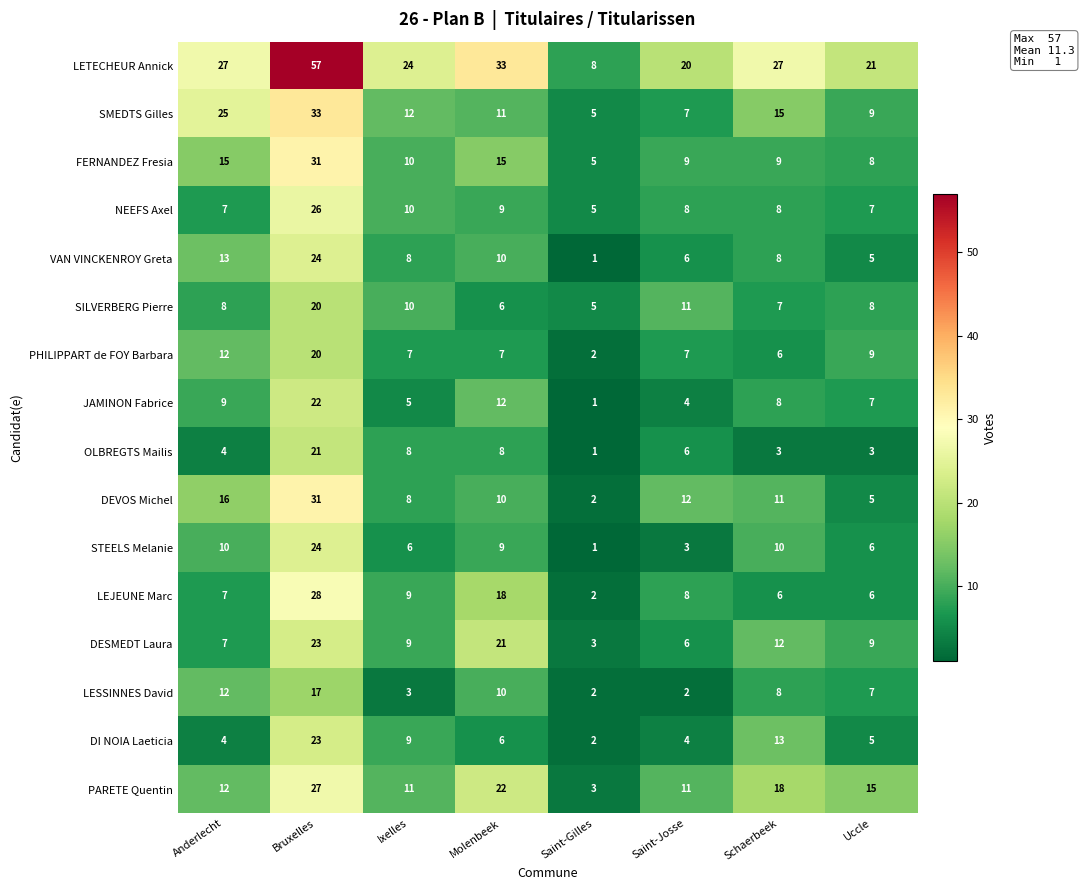

Between Bruxelles and Uccle, which series saw the biggest shift?

LETECHEUR Annick